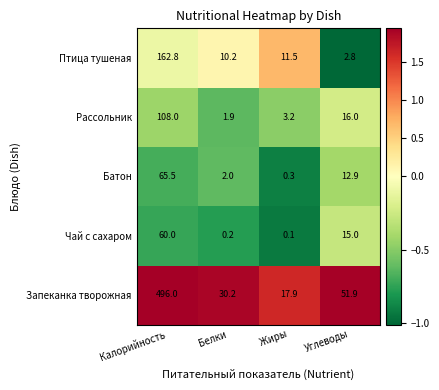

What is the difference between the maximum and minimum values in the Птица тушеная series?

160.0